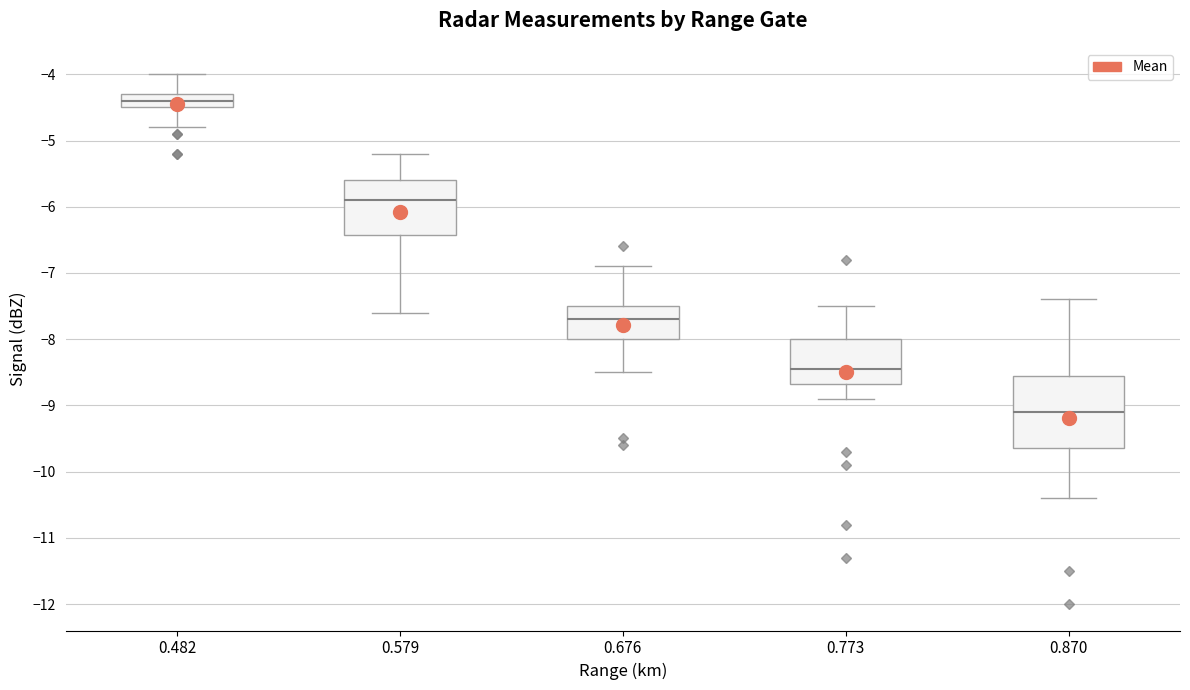

Reading left to right, transcribe this box plot: for each box, give where its median line is, the range the box spans, and where its two whiskers end, as read against the y-axis. The values are not printed on the chart, so give them approximately, as read against the axis.

0.482: median -4.4, box -4.5 to -4.3, whiskers -4.8 to -4.0
0.579: median -5.9, box -6.4 to -5.6, whiskers -7.6 to -5.2
0.676: median -7.7, box -8.0 to -7.5, whiskers -8.5 to -6.9
0.773: median -8.4, box -8.7 to -8.0, whiskers -8.9 to -7.5
0.870: median -9.1, box -9.6 to -8.5, whiskers -10.4 to -7.4